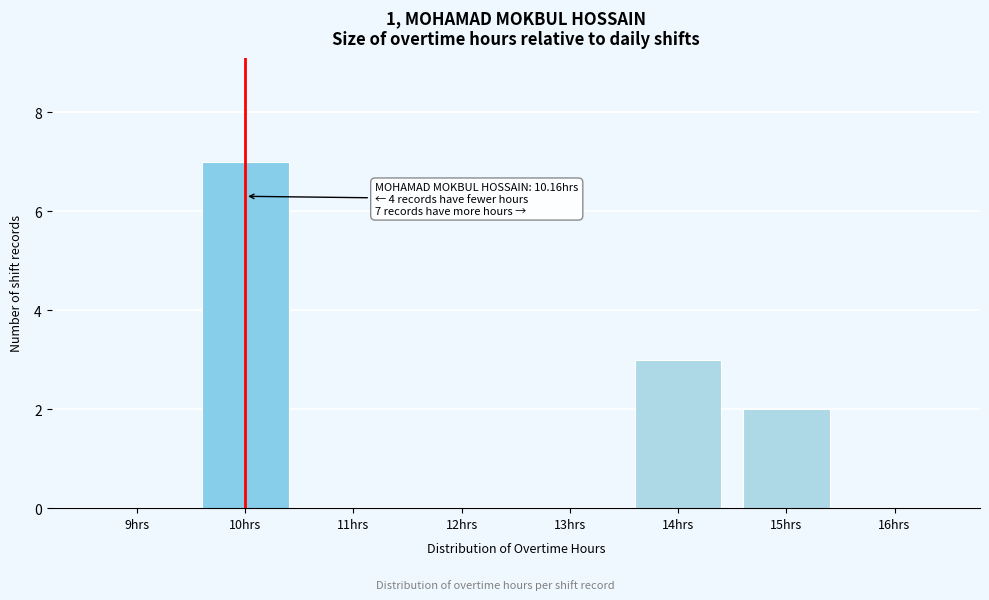

Reading left to right, extract all data points from this chart.

9hrs=0	10hrs=7	11hrs=0	12hrs=0	13hrs=0	14hrs=3	15hrs=2	16hrs=0